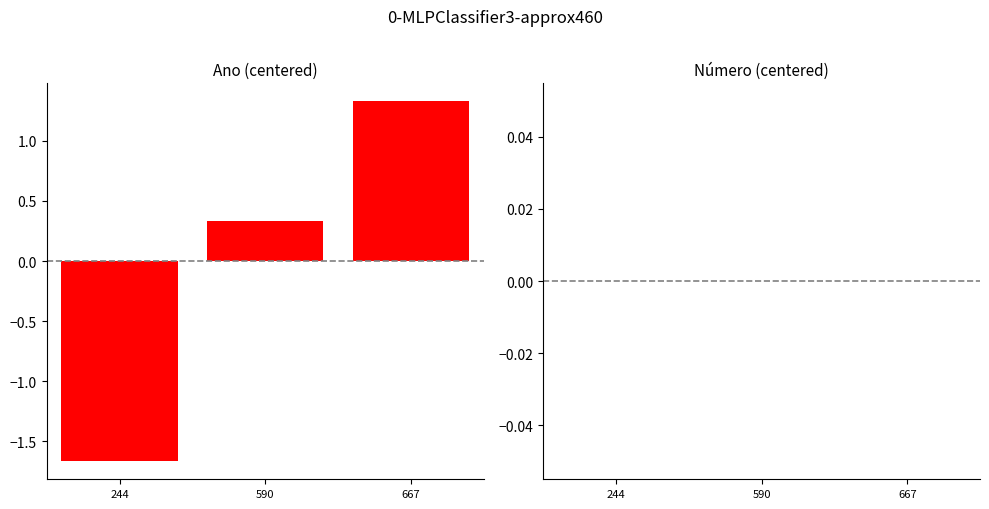

What is the change in value from 244 to 590?

+2.0